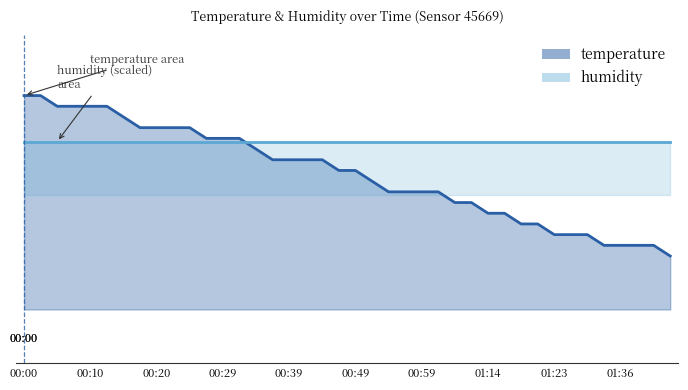

Approximately how many times larger is the value at 00:22 compared to 00:49?

1.0